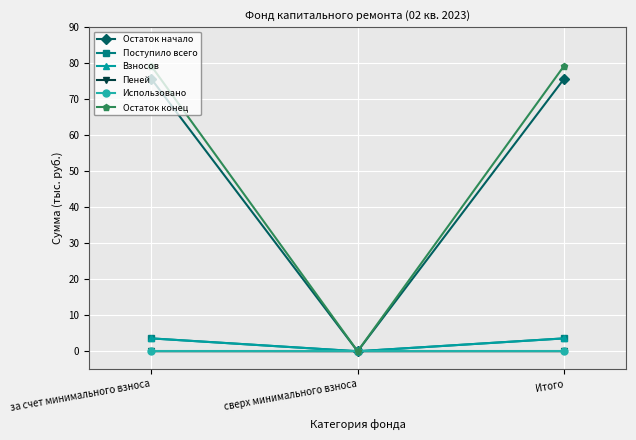

The Использовано series shows 0.0 at Итого. True or false?

True